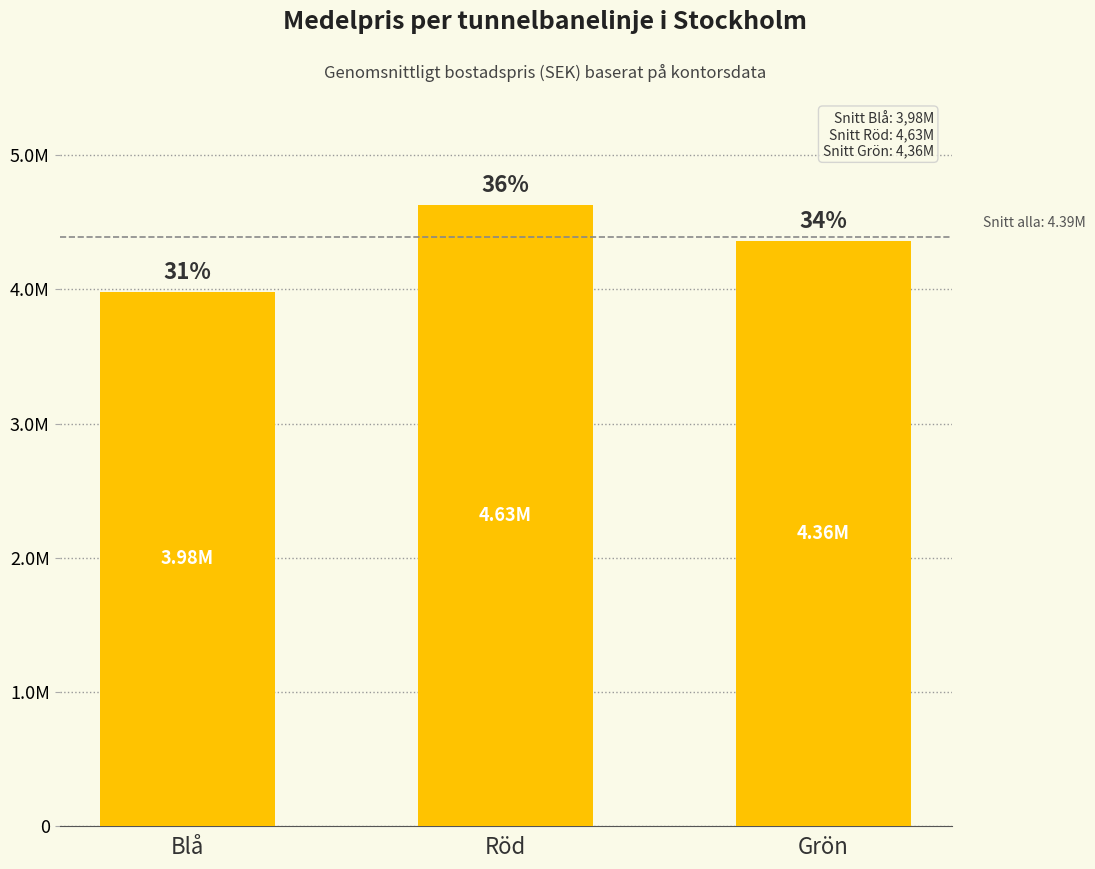

Is it true that the value at Blå is 3982352.9?

True